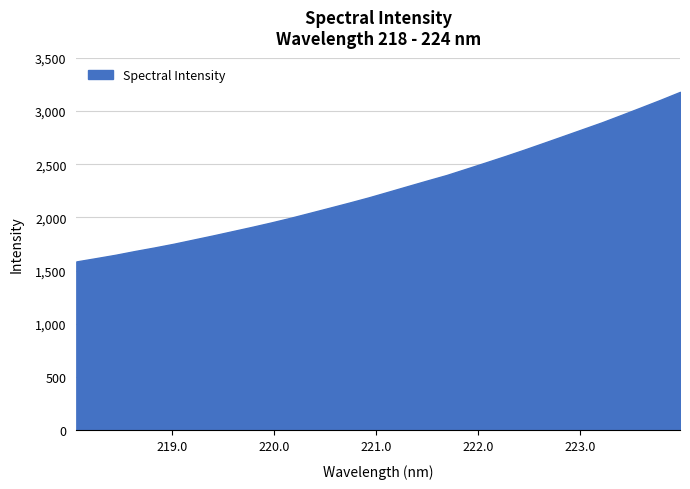

What is the greatest value displayed?

3179.1